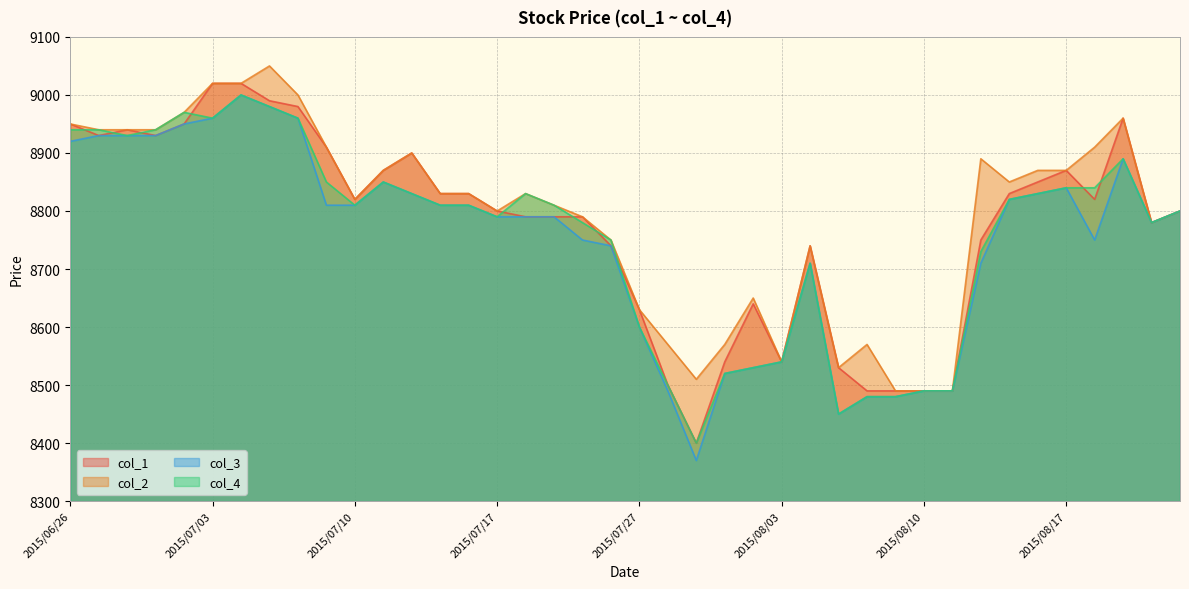

At which category does col_1 reach its first local valley?

2015/06/29